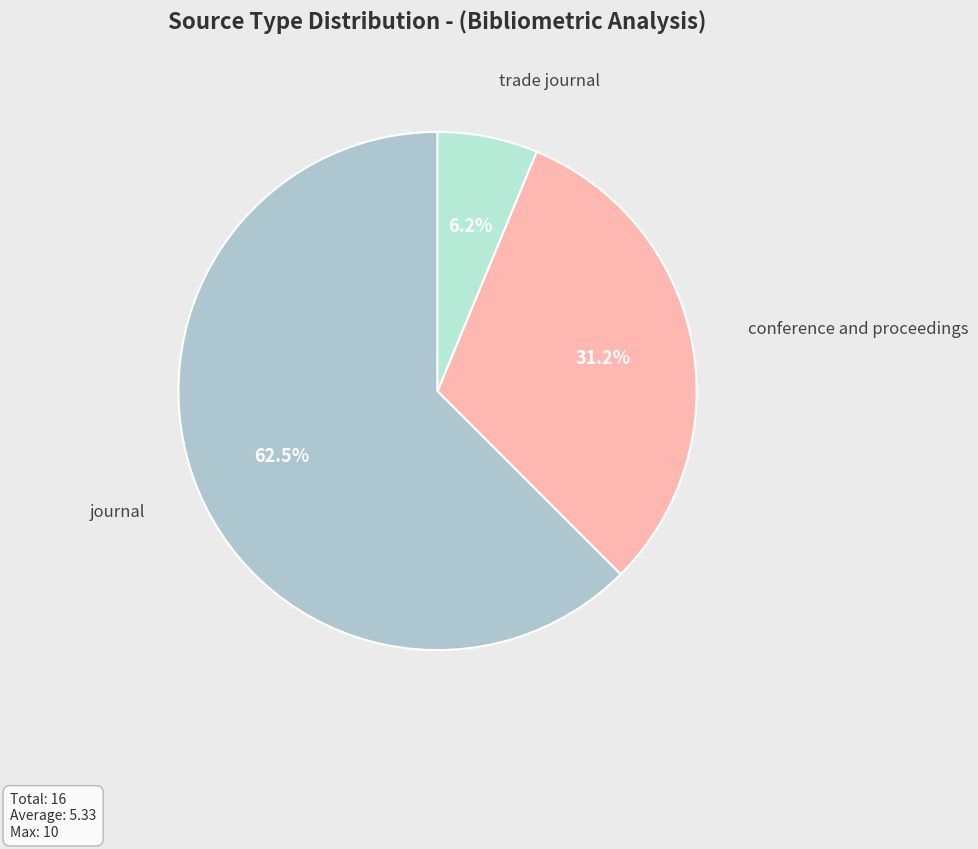

Is there a majority slice in this chart?

Yes